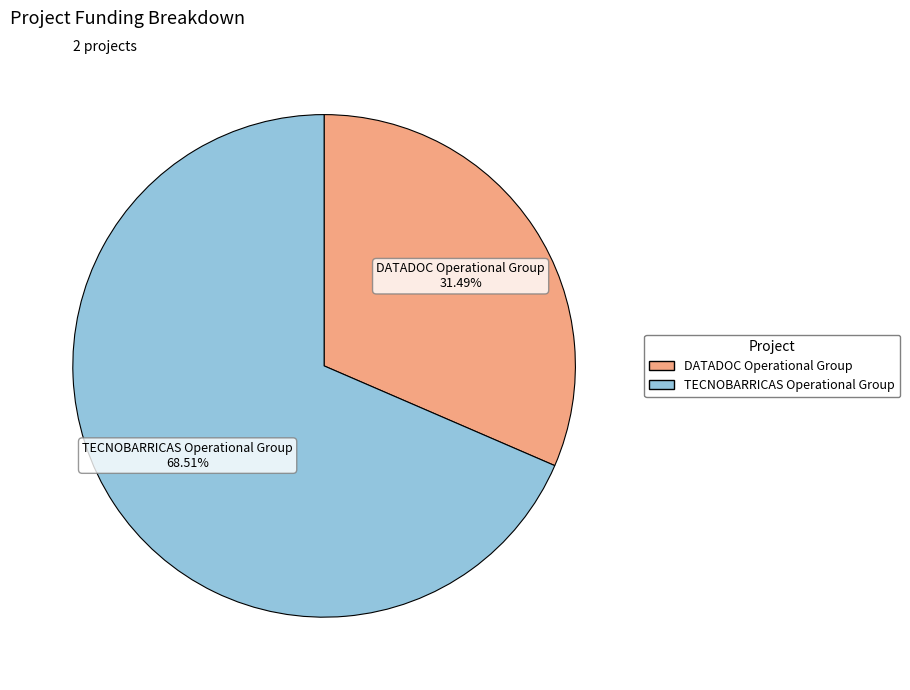

To the nearest percent, what is the difference between the TECNOBARRICAS Operational Group and DATADOC Operational Group slice percentages?

37%